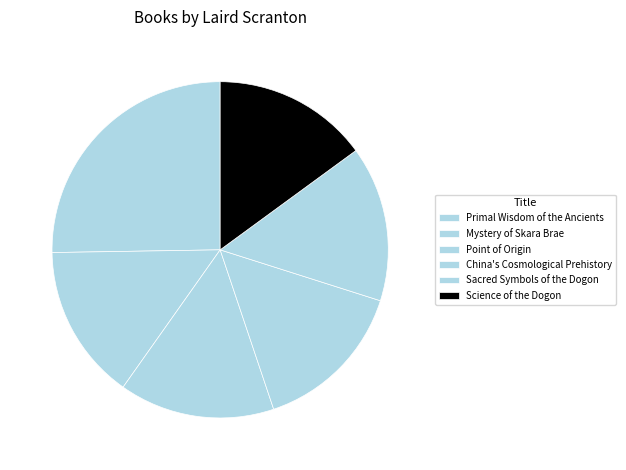

How many slices are in this pie chart?

6